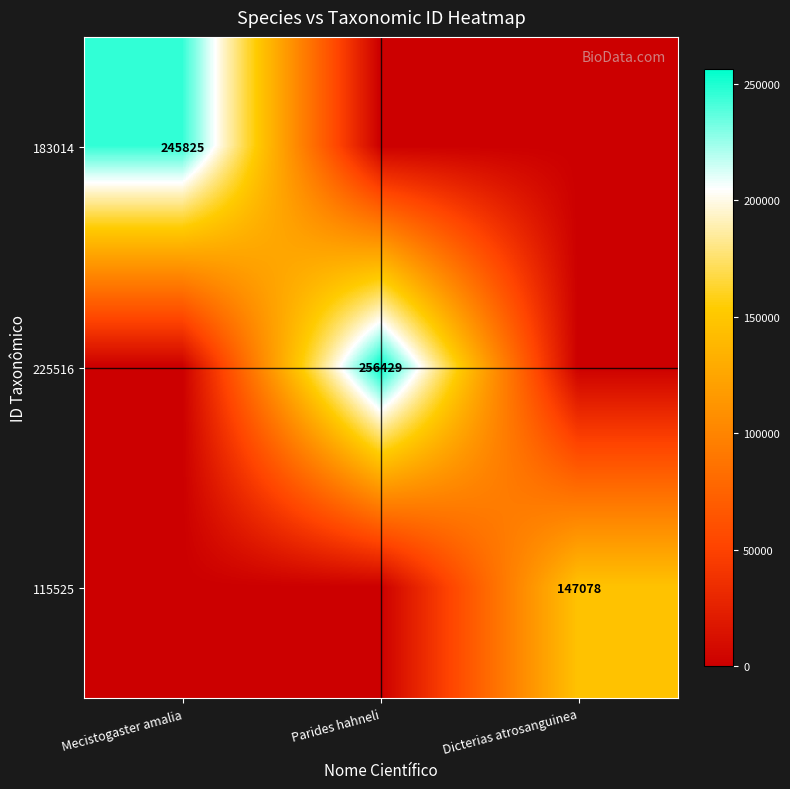

What is the spread (max minus min) of values at Parides hahneli?

256429